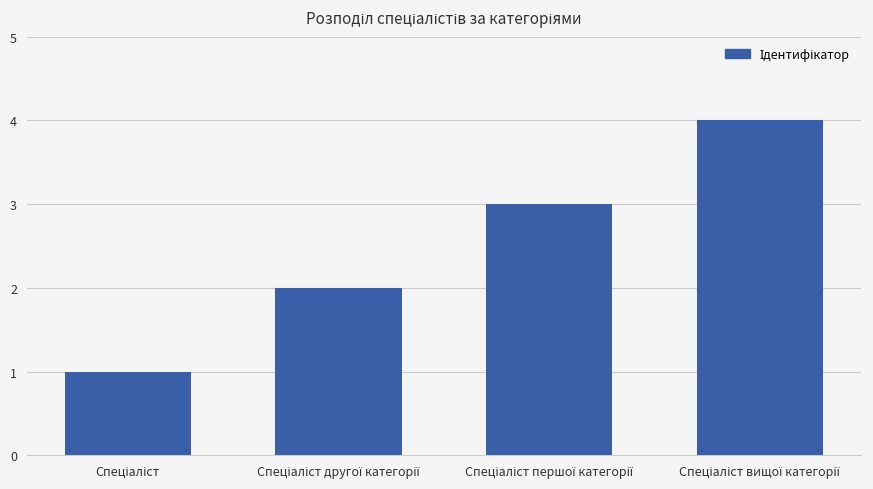

Does the chart contain stacked bars?

No